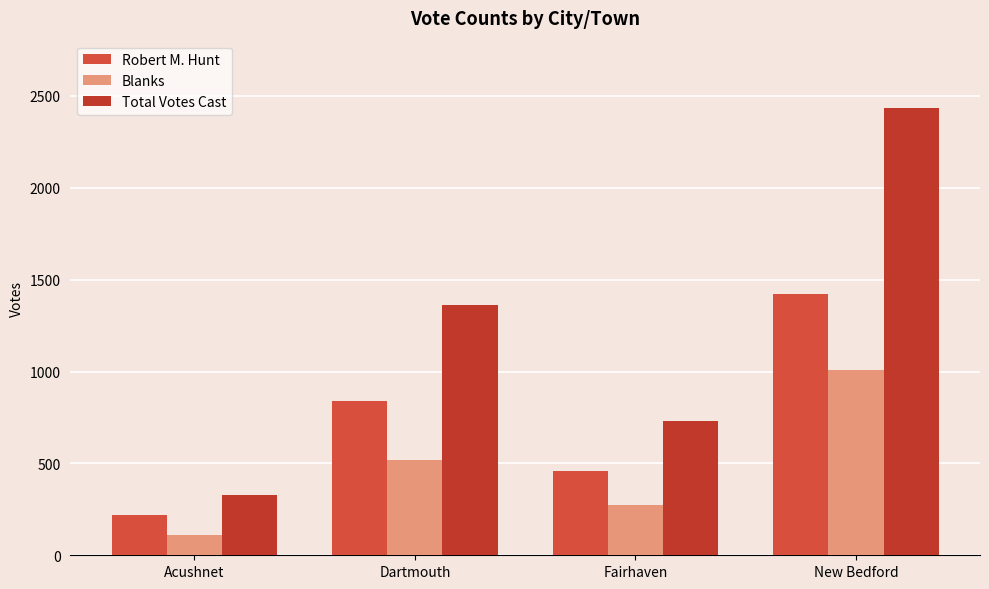

What is the value of the Robert M. Hunt bar at the 2nd from the left?

841